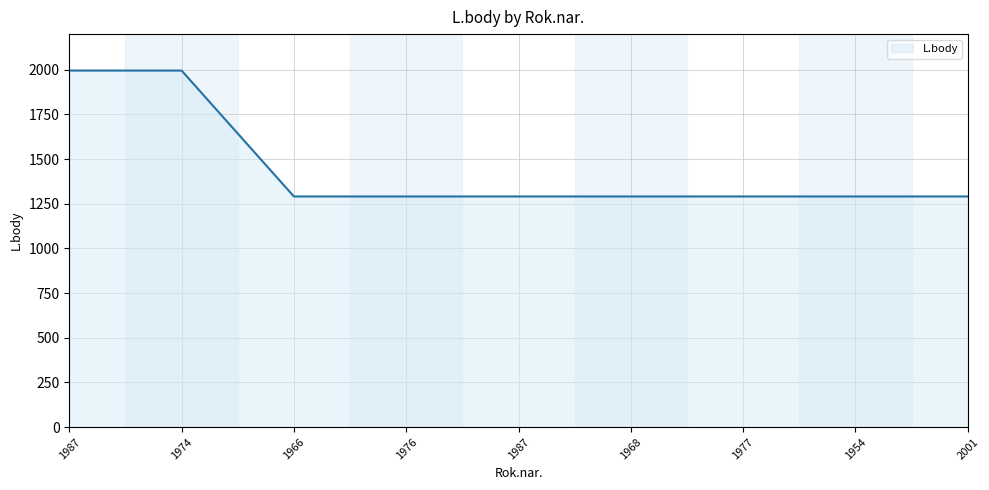

Does the chart display data point markers on the line(s)?

No